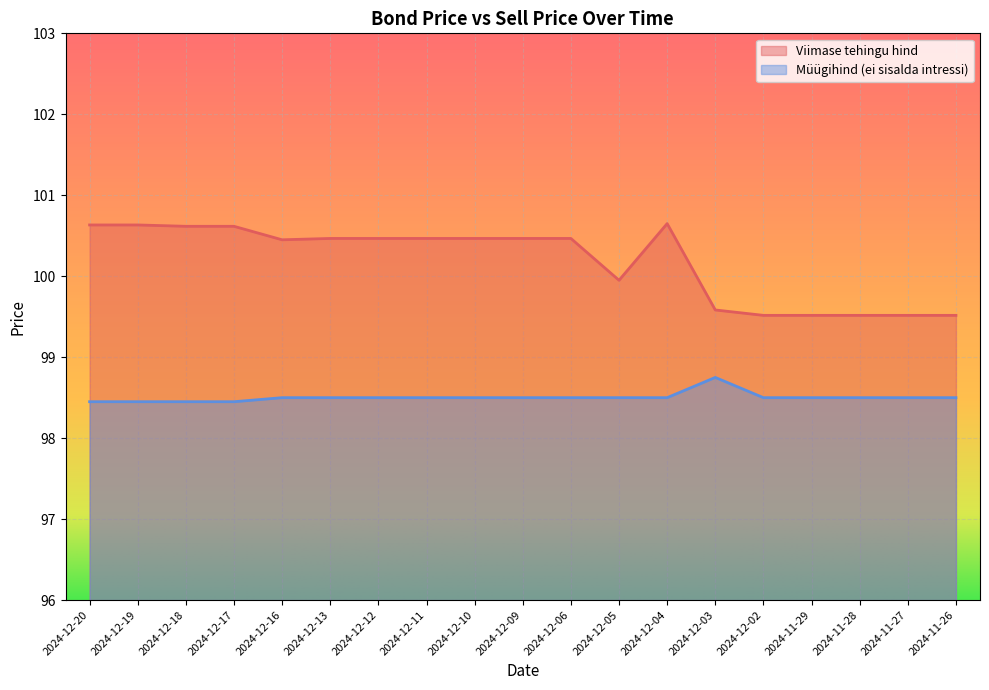

What is the sum of all Viimase tehingu hind values?

1903.5